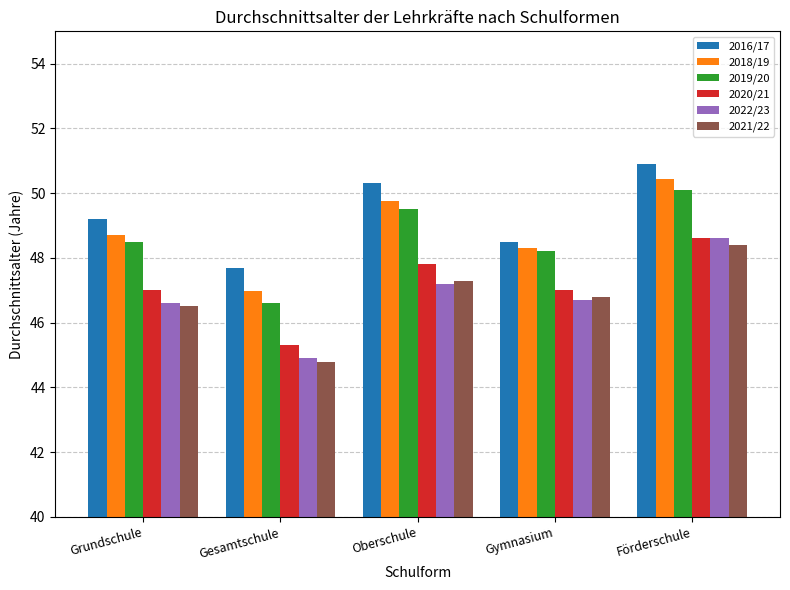

What is the difference between the highest and lowest values at Förderschule?

2.5